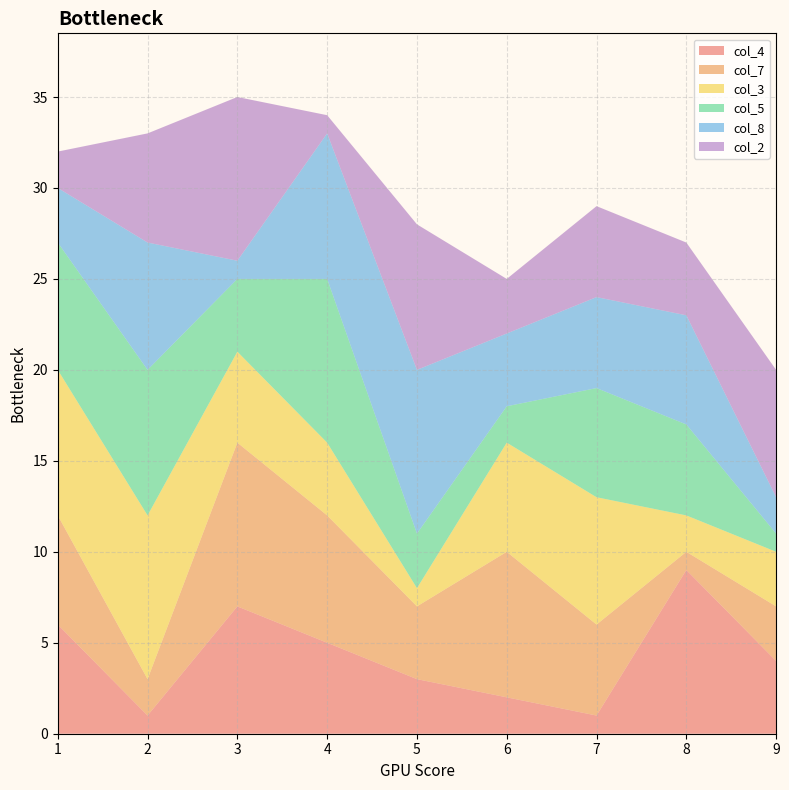

Reading left to right, what are all the values shown in this chart?

col_4: 1=6	2=1	3=7	4=5	5=3	6=2	7=1	8=9	9=4
col_7: 1=6	2=2	3=9	4=7	5=4	6=8	7=5	8=1	9=3
col_3: 1=8	2=9	3=5	4=4	5=1	6=6	7=7	8=2	9=3
col_5: 1=7	2=8	3=4	4=9	5=3	6=2	7=6	8=5	9=1
col_8: 1=3	2=7	3=1	4=8	5=9	6=4	7=5	8=6	9=2
col_2: 1=2	2=6	3=9	4=1	5=8	6=3	7=5	8=4	9=7